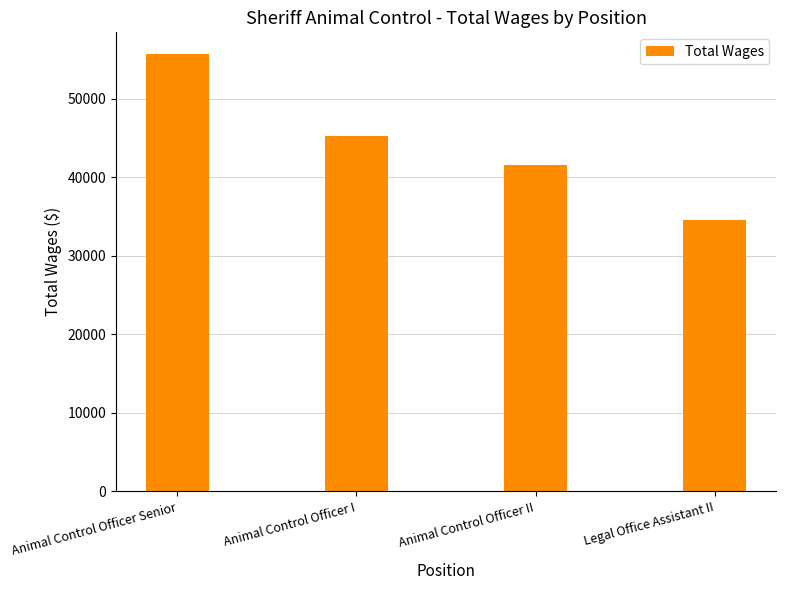

What position from the right is Animal Control Officer I?

3